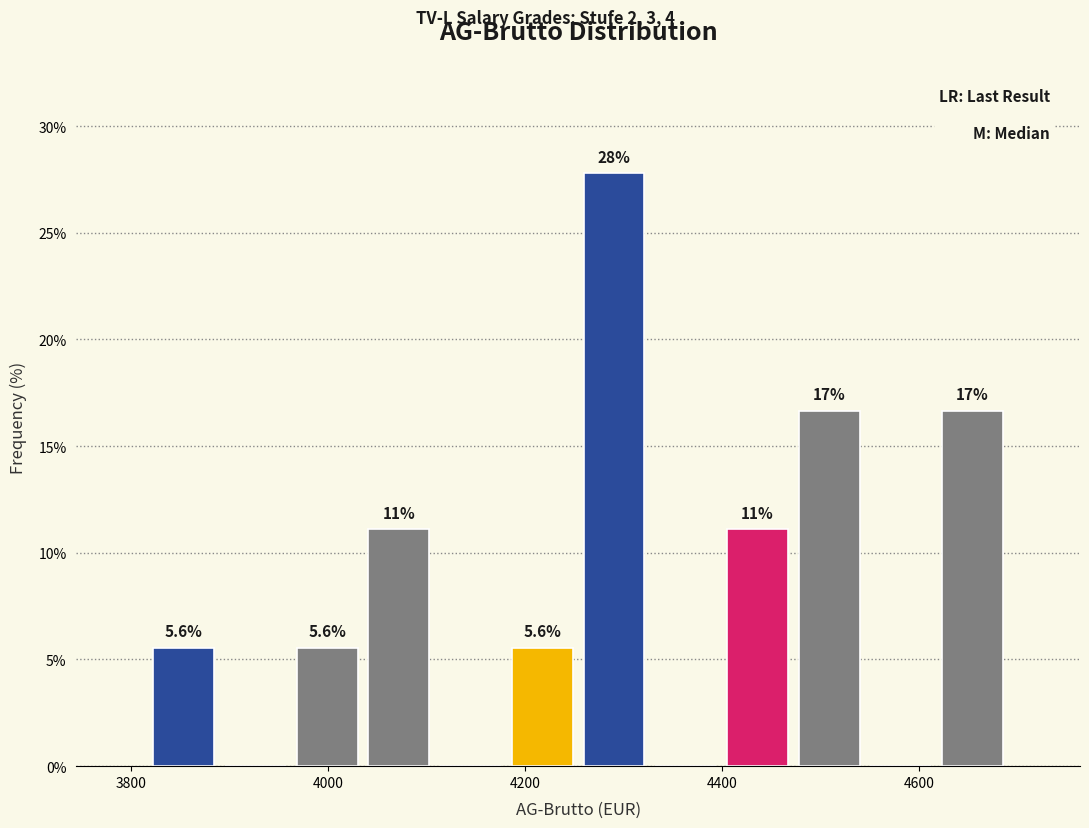

Read against the x-axis, roughly where is the centre of the tallest bar?

4300